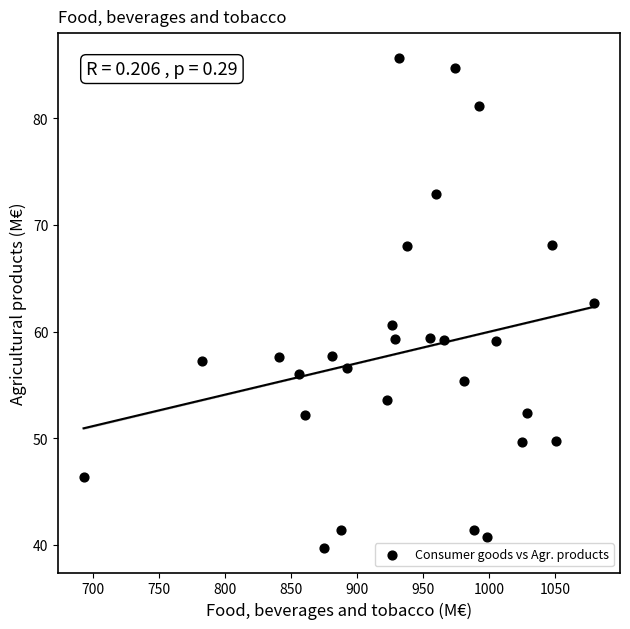

What is the range of X values (max minus min)?

387.0